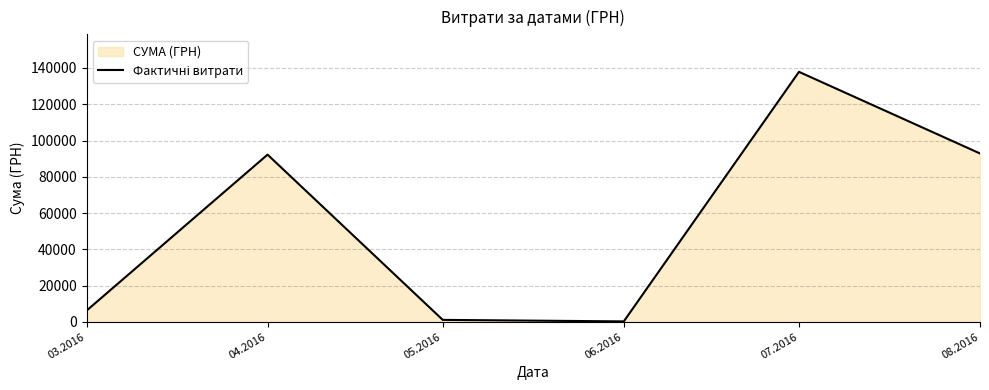

What is the difference between the second highest and second lowest values?

91722.6